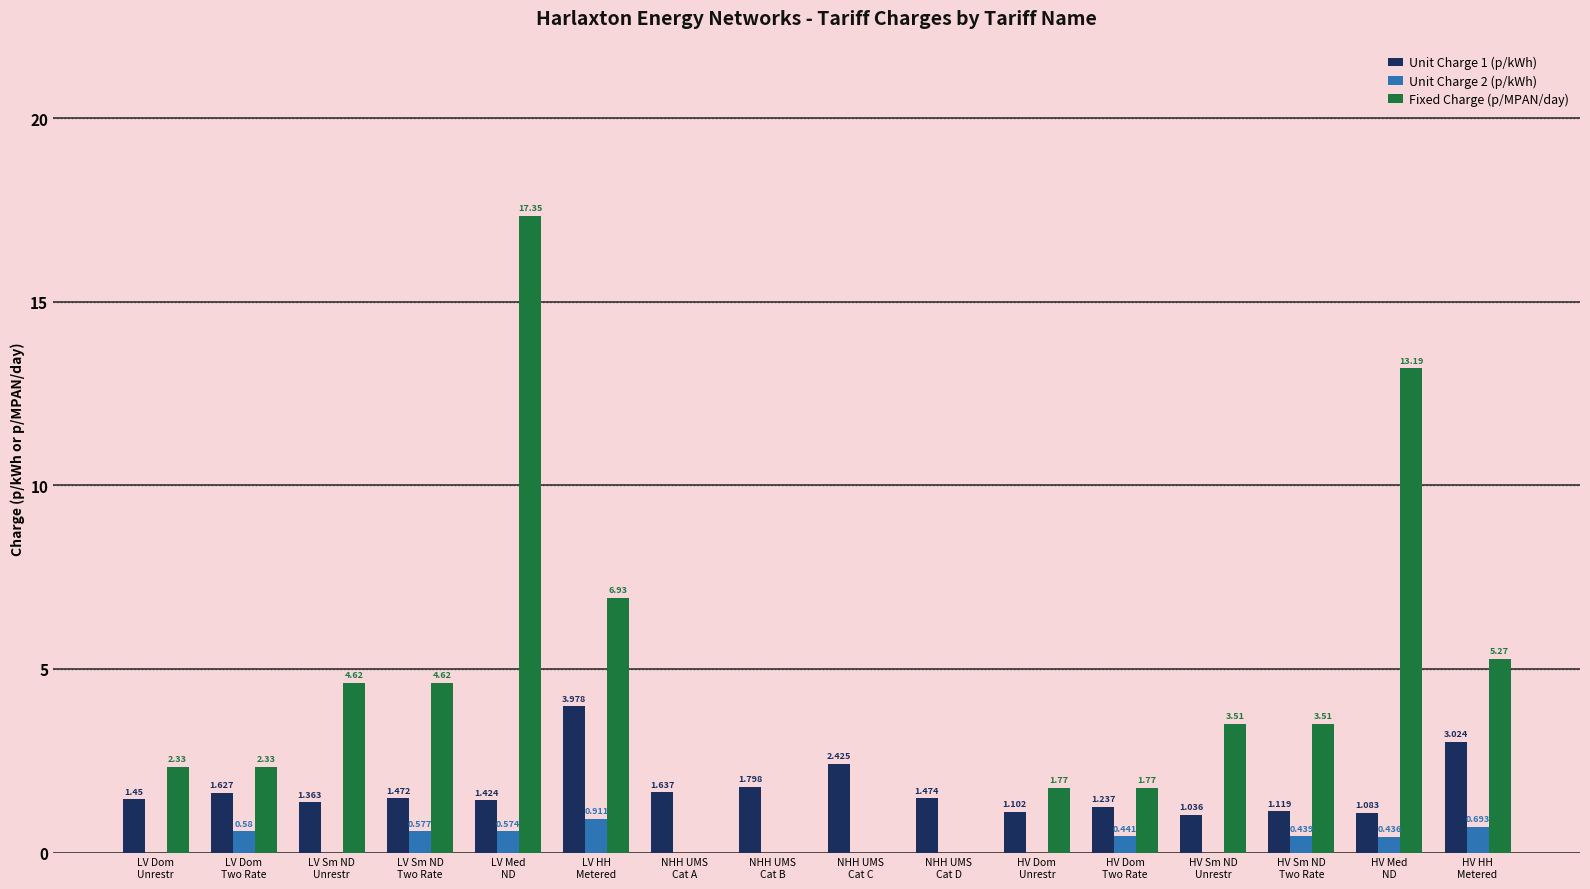

Which series has the largest total across all categories?

Fixed Charge (p/MPAN/day)